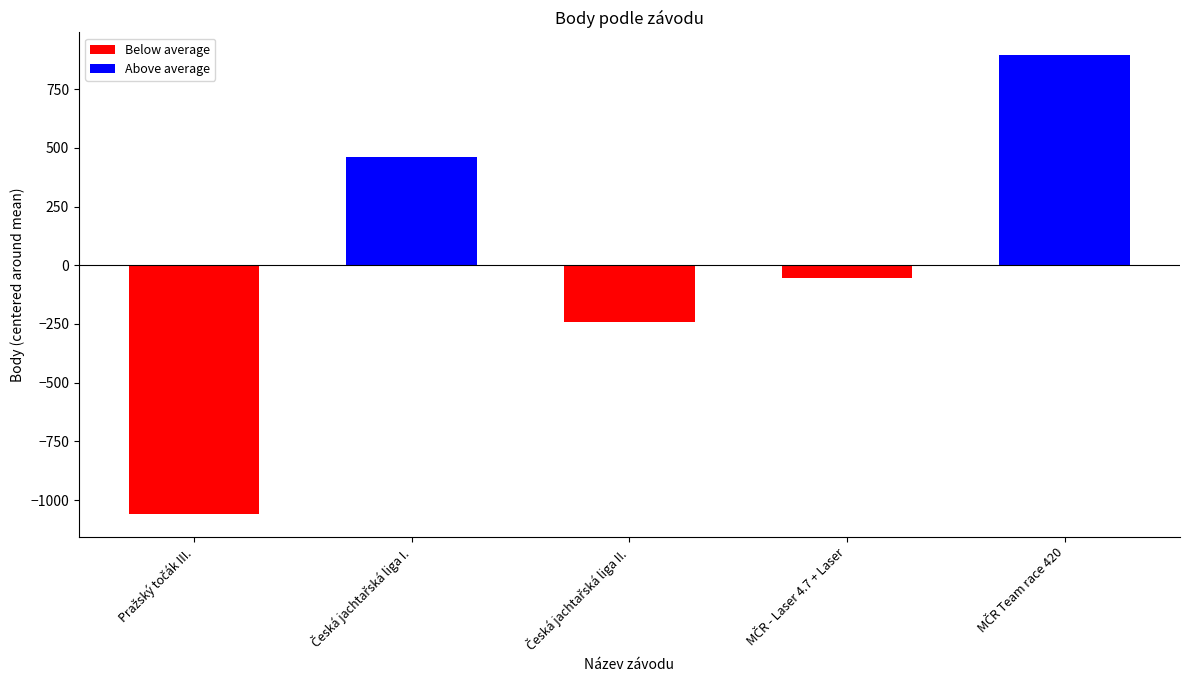

Reading left to right, extract all data points from this chart.

-1058.2	461.8	-241.2	-56.2	893.8